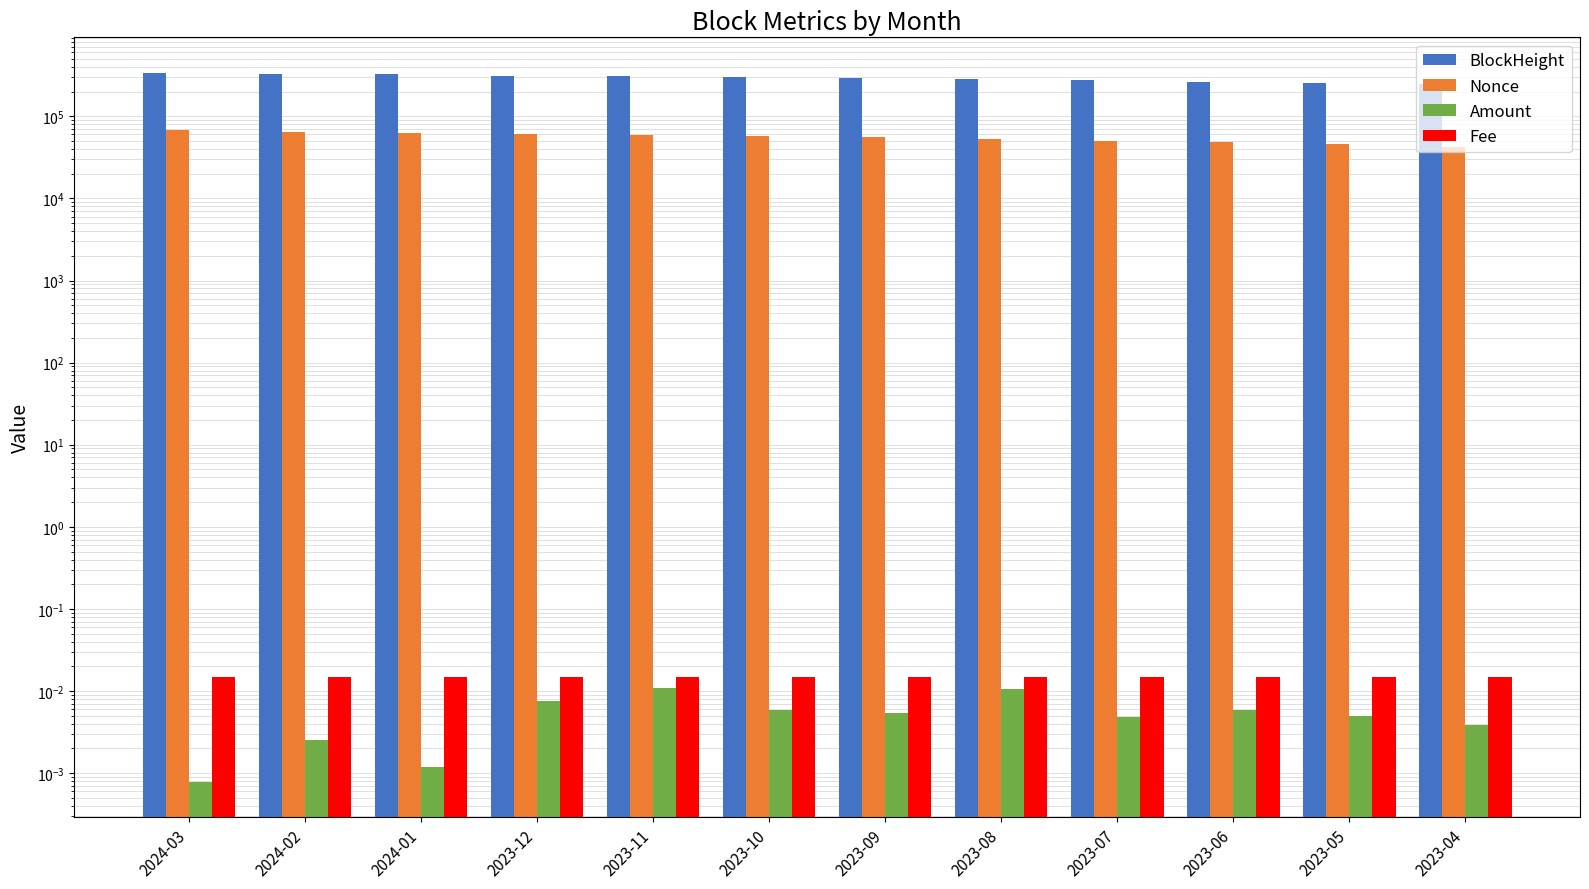

Is it true that Nonce equals 95389.3 at 2024-03?

False